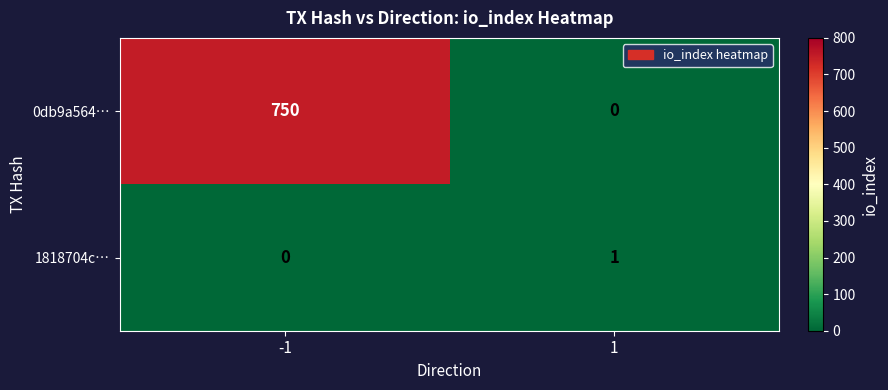

How many values in 0db9a564… are above zero?

1